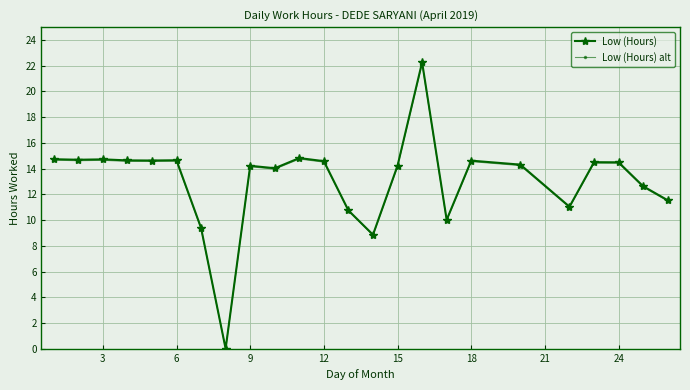

Which series has the widest spread of values?

Low (Hours)